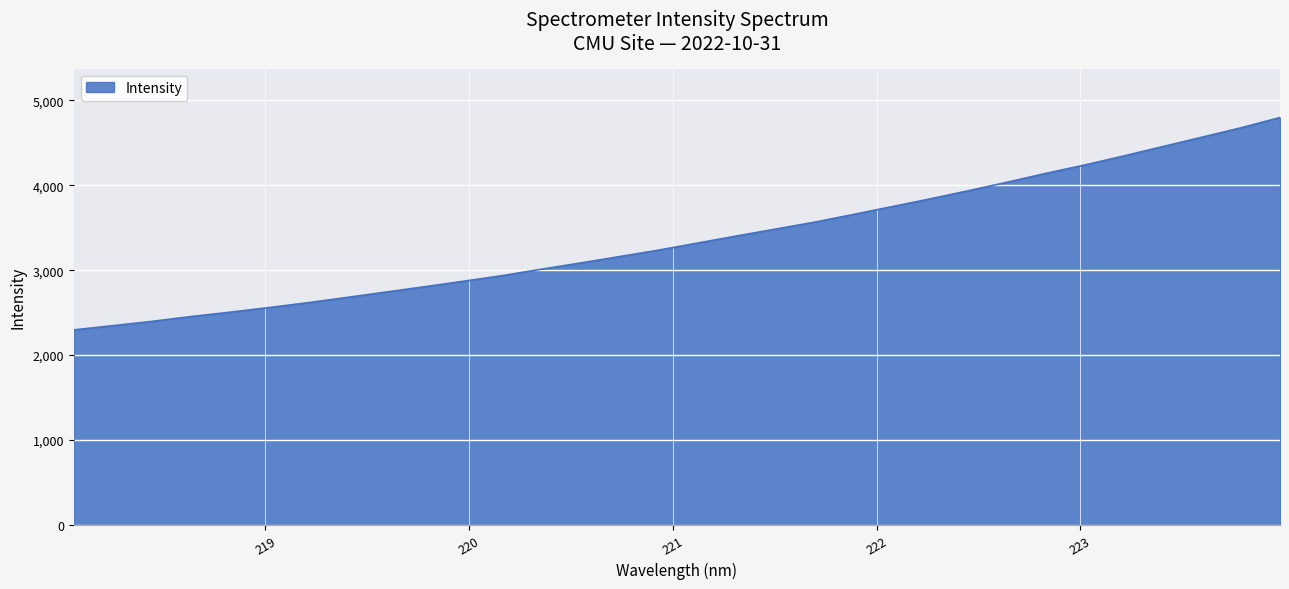

What is the difference between the maximum and minimum values?

2502.4